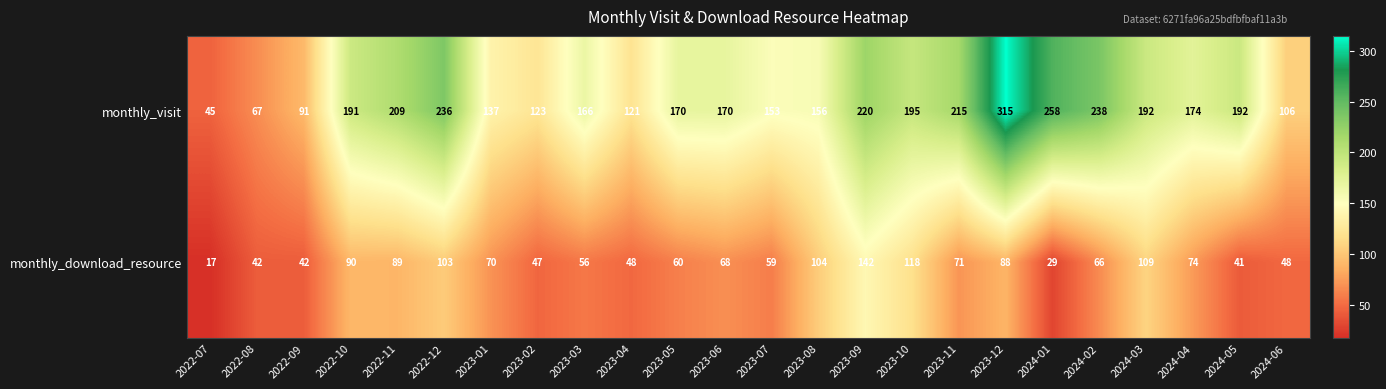

The value of monthly_visit at 2022-07 is 65. True or false?

False